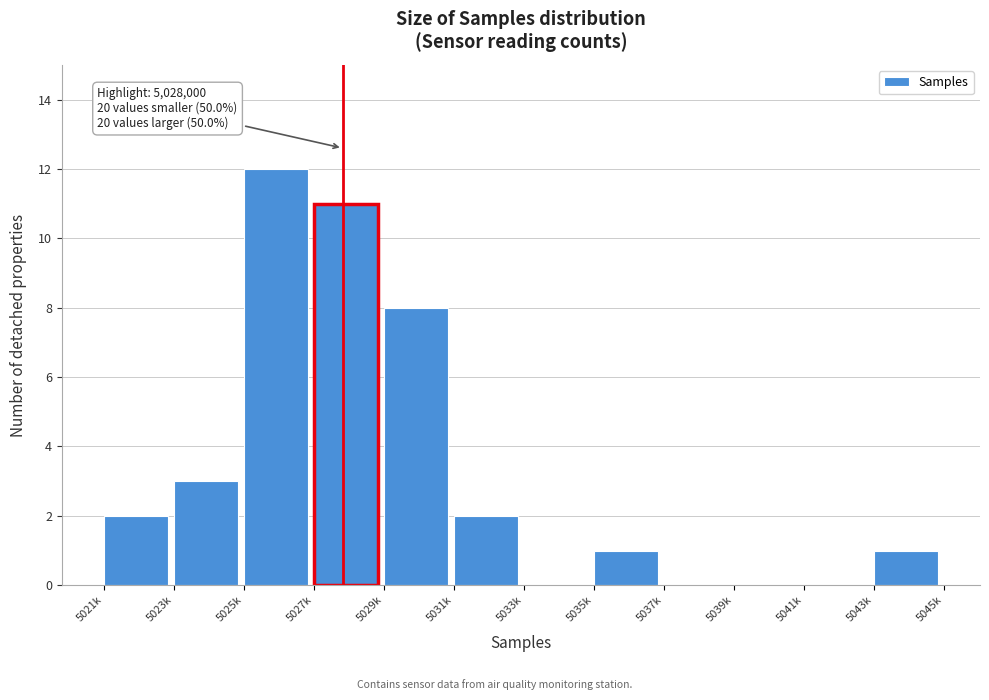

Reading left to right, transcribe all the data shown in this chart.

5021k=2	5023k=3	5025k=12	5027k=11	5029k=8	5031k=2	5033k=0	5035k=1	5037k=0	5039k=0	5041k=0	5043k=1